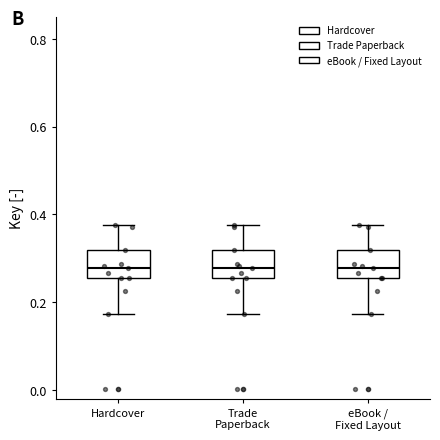

Reading left to right, read every box against the y-axis: the position of its median line, the range the box covers, and the ends of its whiskers. The values are not printed on the chart, so give them approximately, as read against the axis.

Hardcover: median 0.28, box 0.26 to 0.32, whiskers 0.18 to 0.38
Trade Paperback: median 0.28, box 0.26 to 0.32, whiskers 0.18 to 0.38
eBook / Fixed Layout: median 0.28, box 0.26 to 0.32, whiskers 0.18 to 0.38